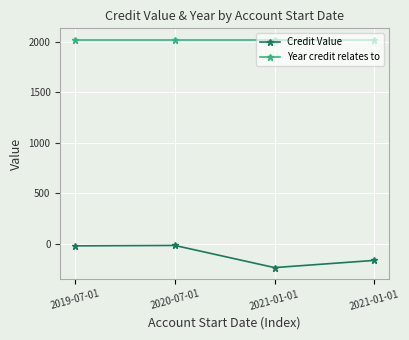

What is the sum of the Credit Value values at 2019-07-01 and 2021-01-01?

-183.0